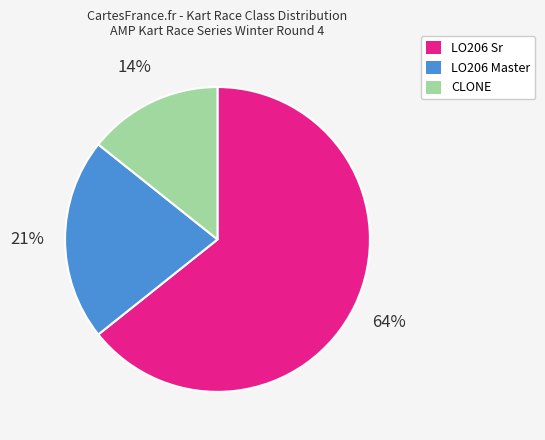

Count the number of slices in the pie.

3